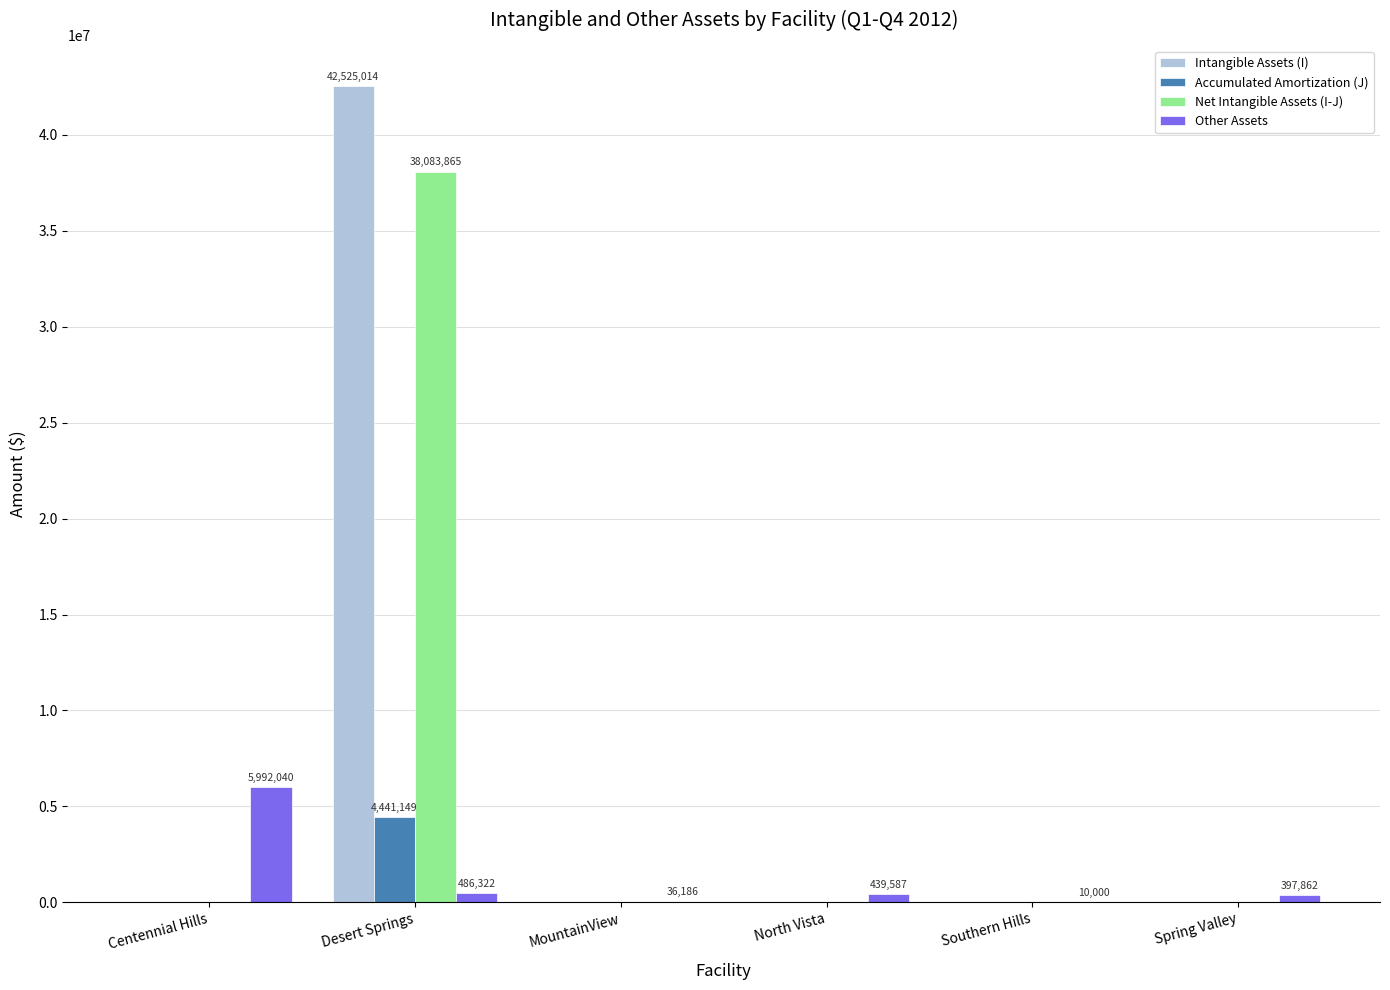

True or false: Accumulated Amortization (J) has a value of 0 at MountainView.

True